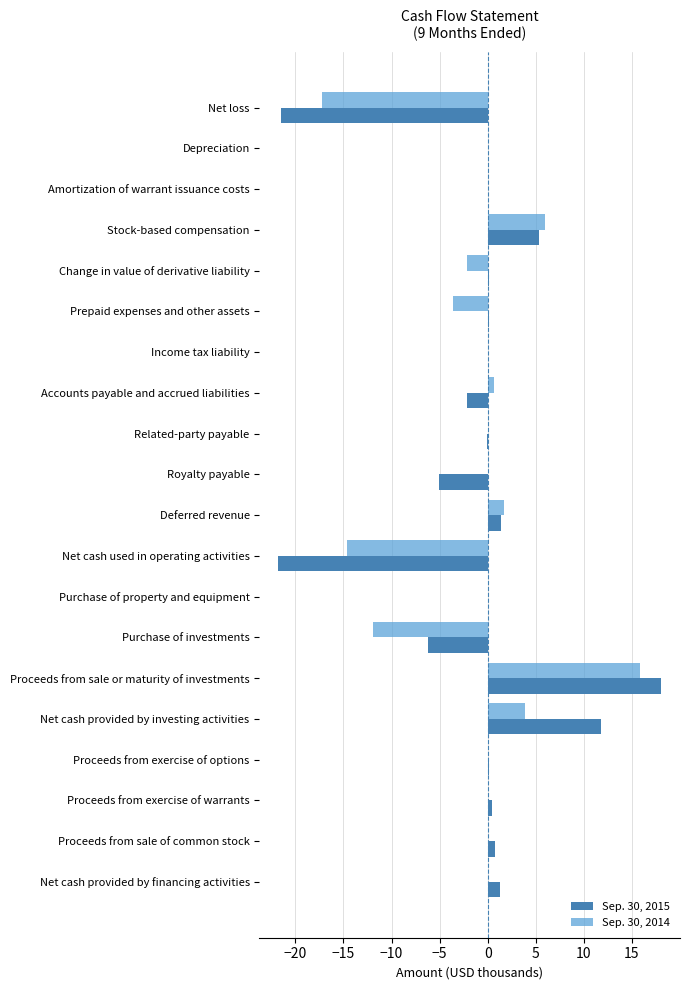

True or false: Sep. 30, 2014 has a value of -19.6 at Royalty payable.

False